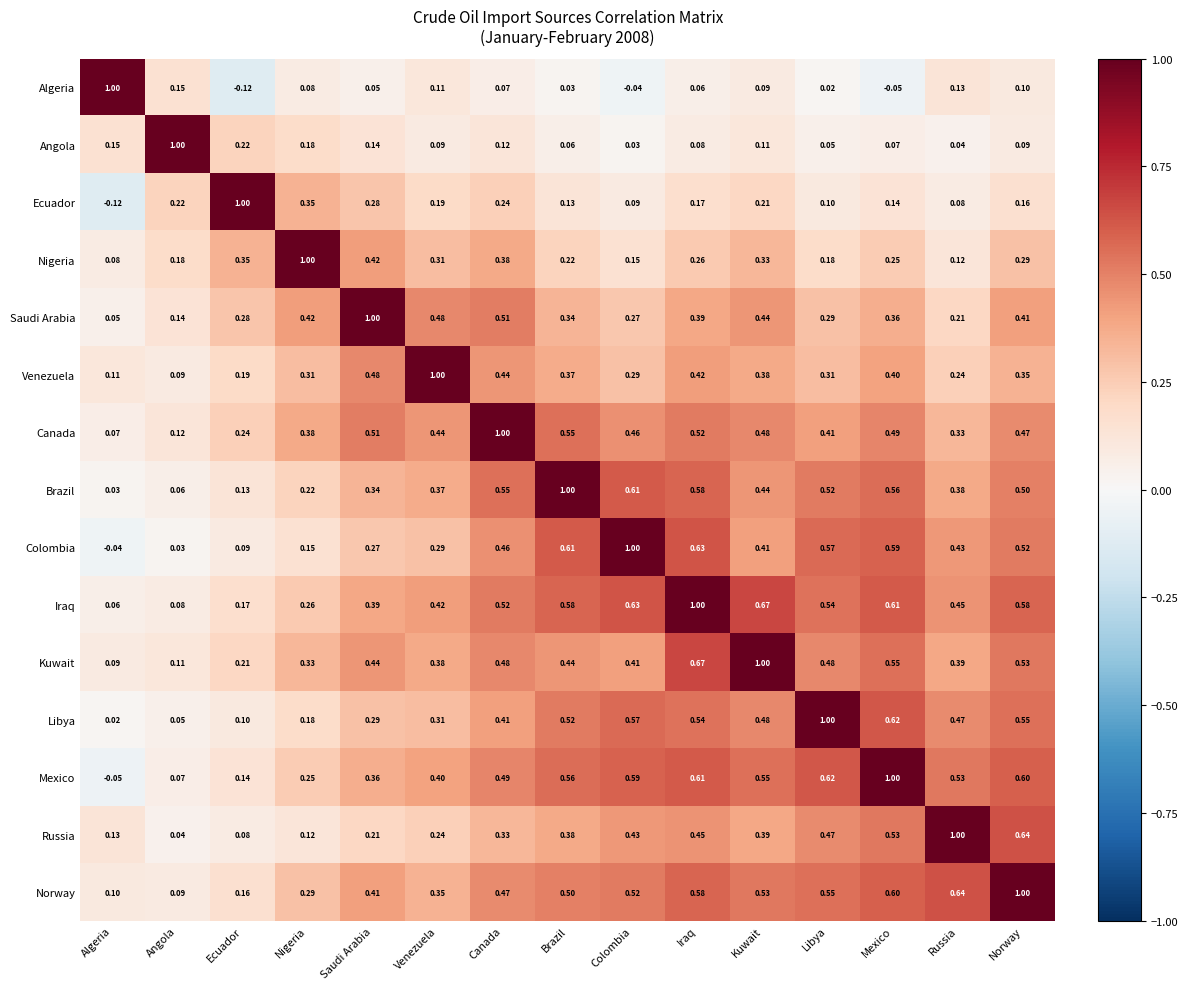

Rank the series at Canada from highest to lowest value.

Canada, Brazil, Iraq, Saudi Arabia, Mexico, Kuwait, Norway, Colombia, Venezuela, Libya, Nigeria, Russia, Ecuador, Angola, Algeria